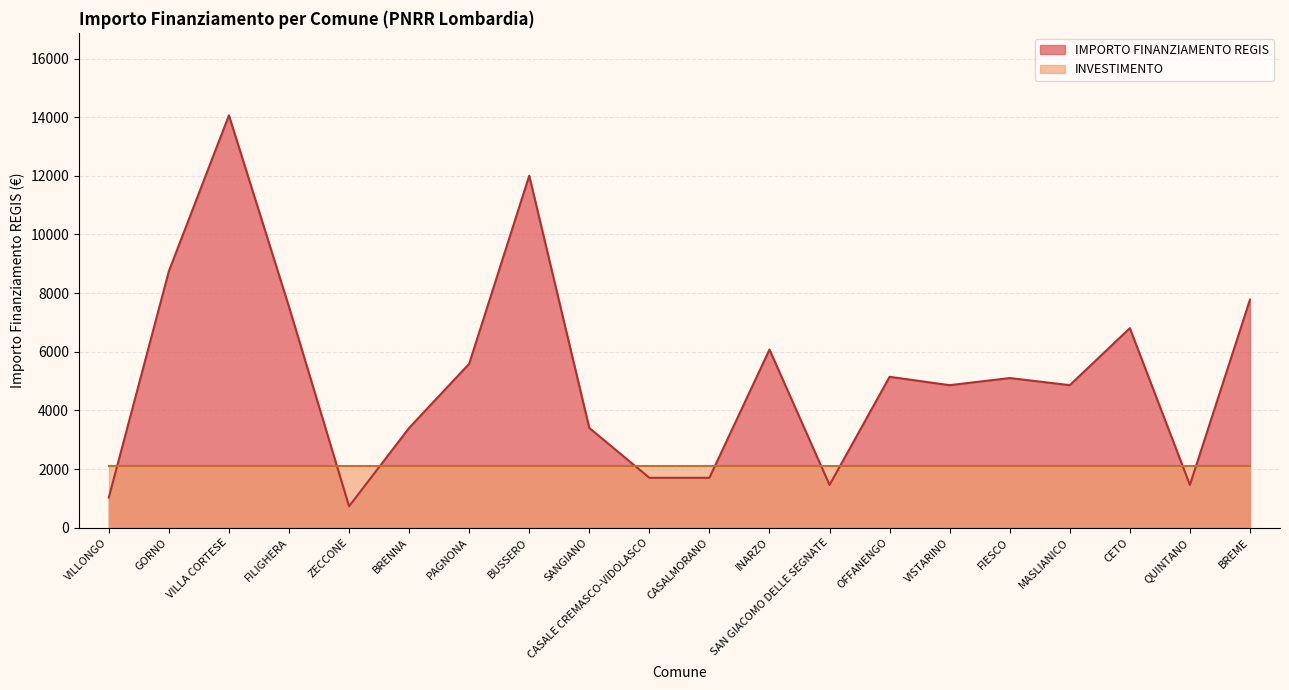

Rank the categories by value from lowest to highest.

ZECCONE, VILLONGO, SAN GIACOMO DELLE SEGNATE, QUINTANO, CASALE CREMASCO-VIDOLASCO, CASALMORANO, BRENNA, SANGIANO, VISTARINO, MASLIANICO, FIESCO, OFFANENGO, PAGNONA, INARZO, CETO, FILIGHERA, BREME, GORNO, BUSSERO, VILLA CORTESE